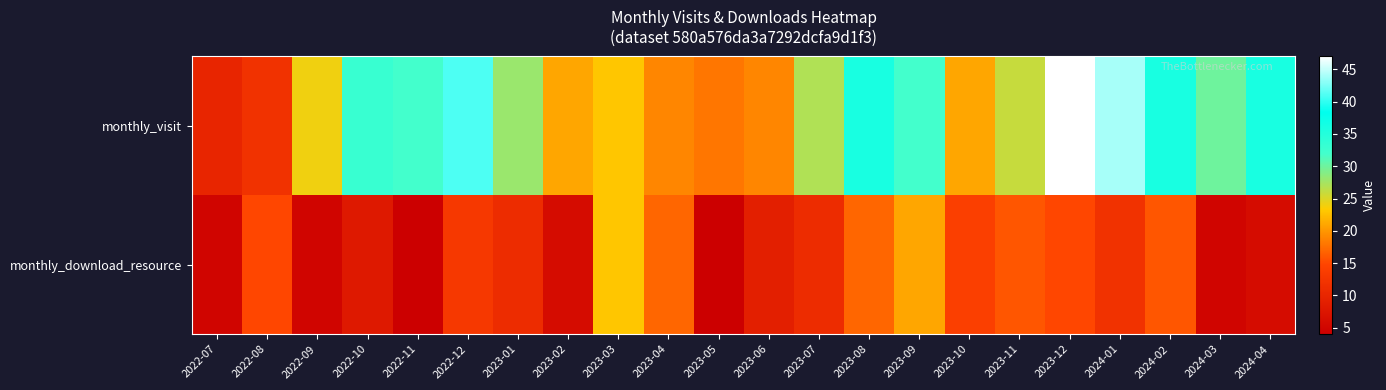

How many data points does each series have?

22